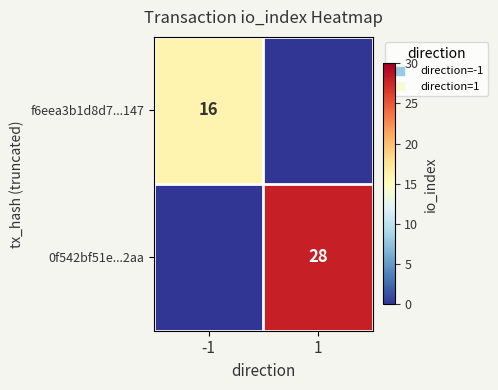

Which series has the widest spread of values?

0f542bf51e...2aa